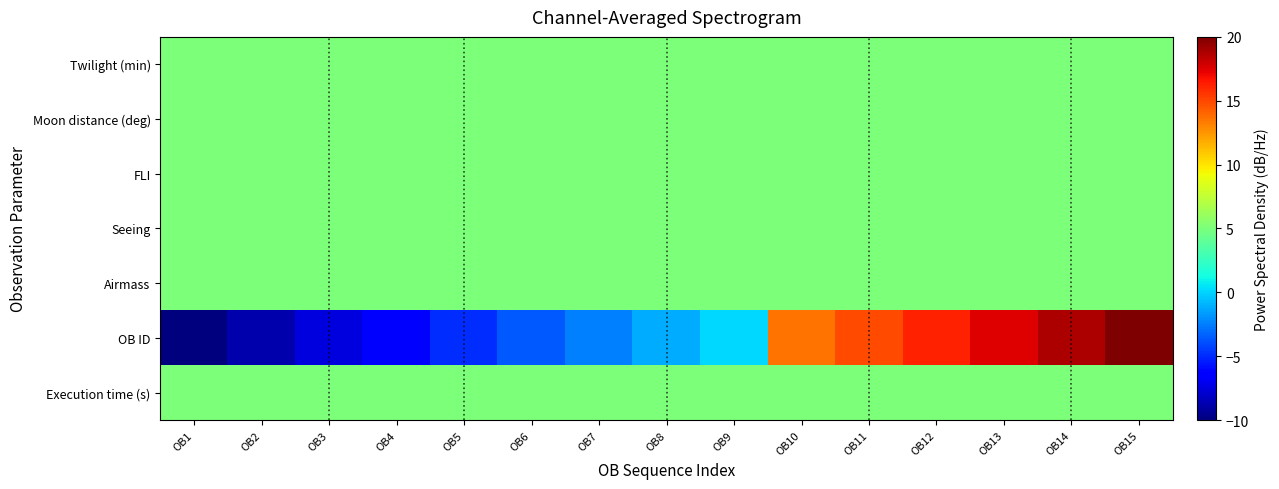

At which category does the chart reach its peak across all series?

OB15